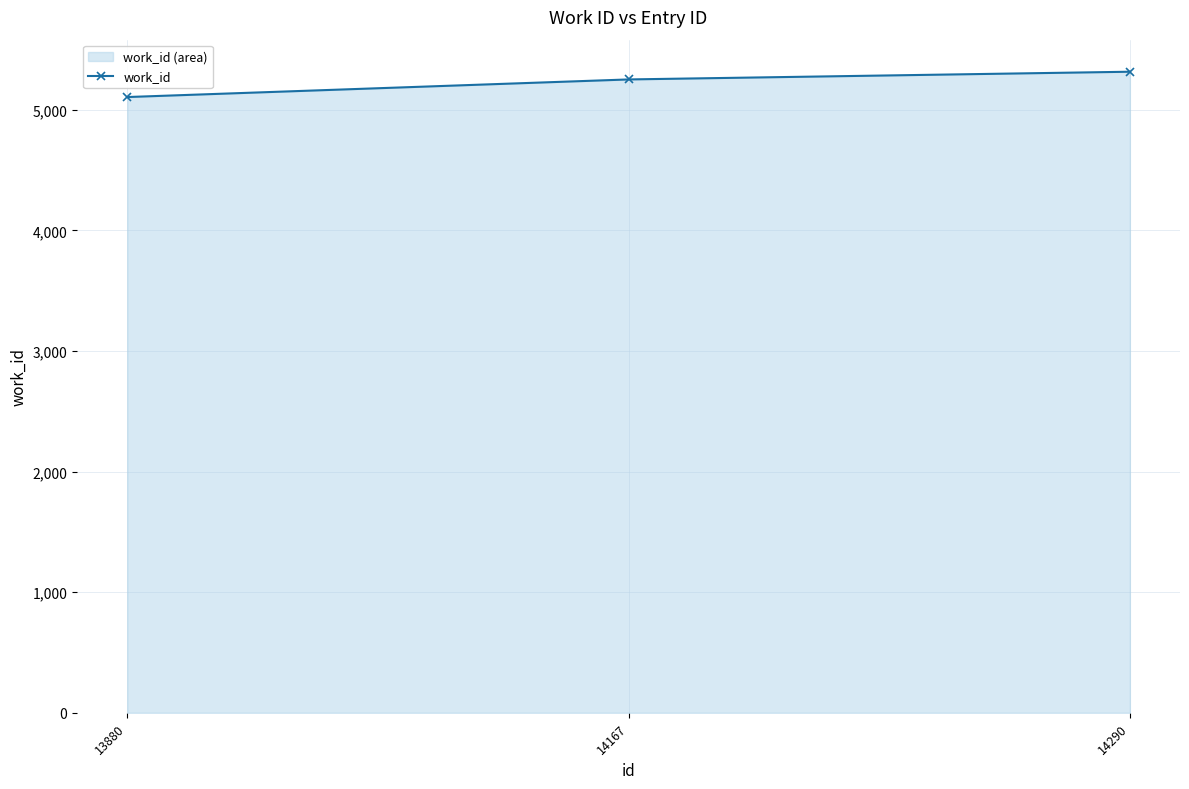

How many lines are shown in the chart?

1